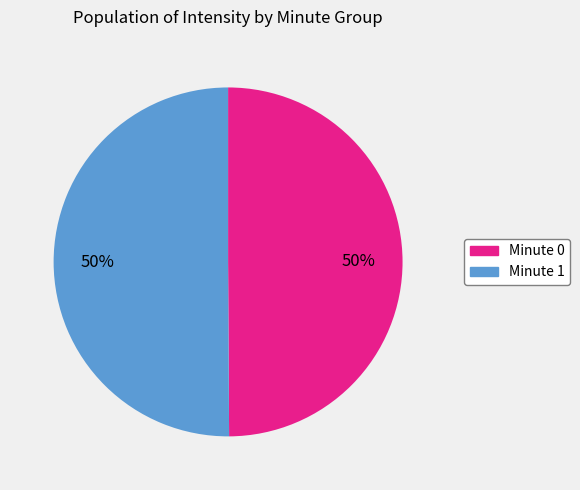

To the nearest percent, what is the average slice percentage?

50%